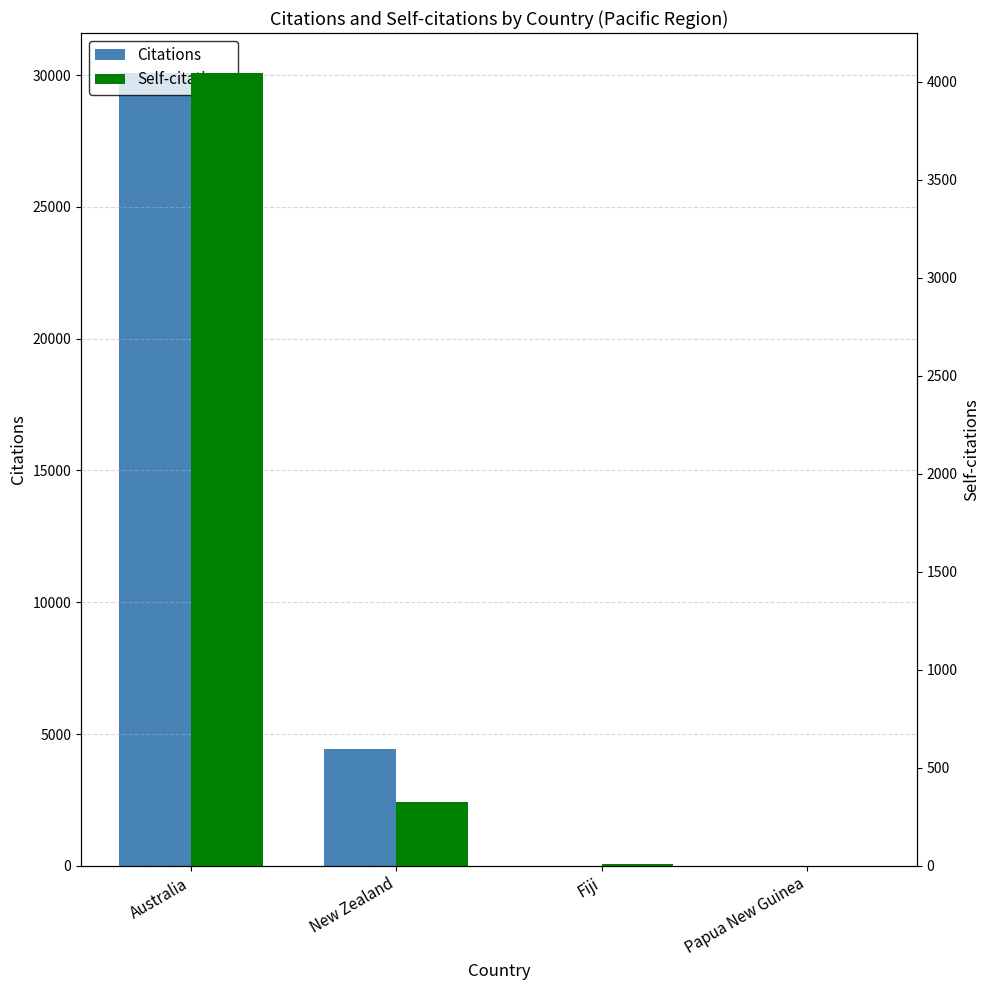

At how many categories does at least one series exceed 25585?

1